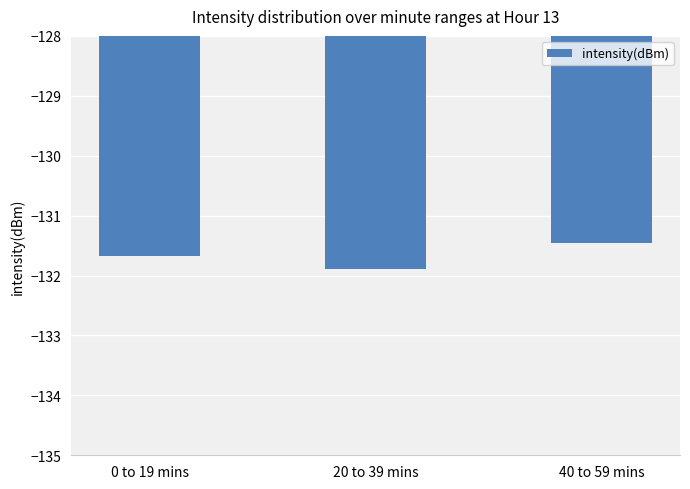

Rank the categories by value from lowest to highest.

20 to 39 mins, 0 to 19 mins, 40 to 59 mins